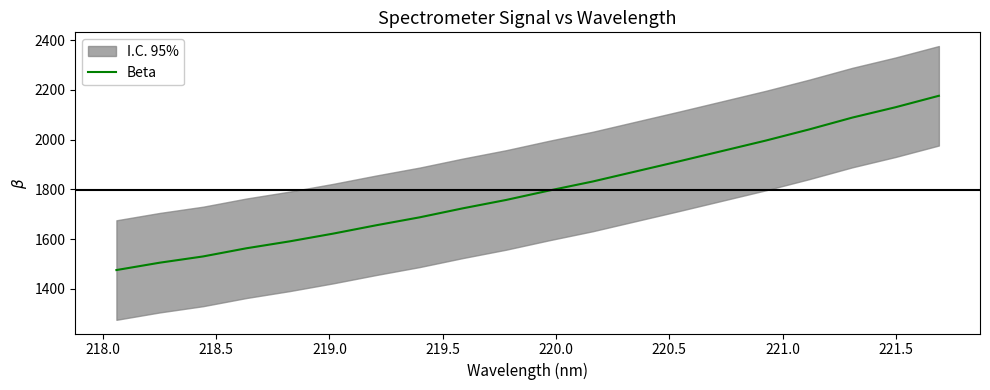

What is the highest value of the Beta series?

2176.1